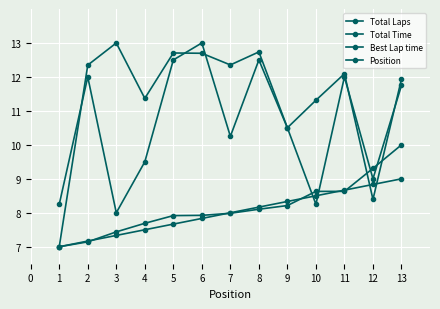

How many lines are shown in the chart?

4